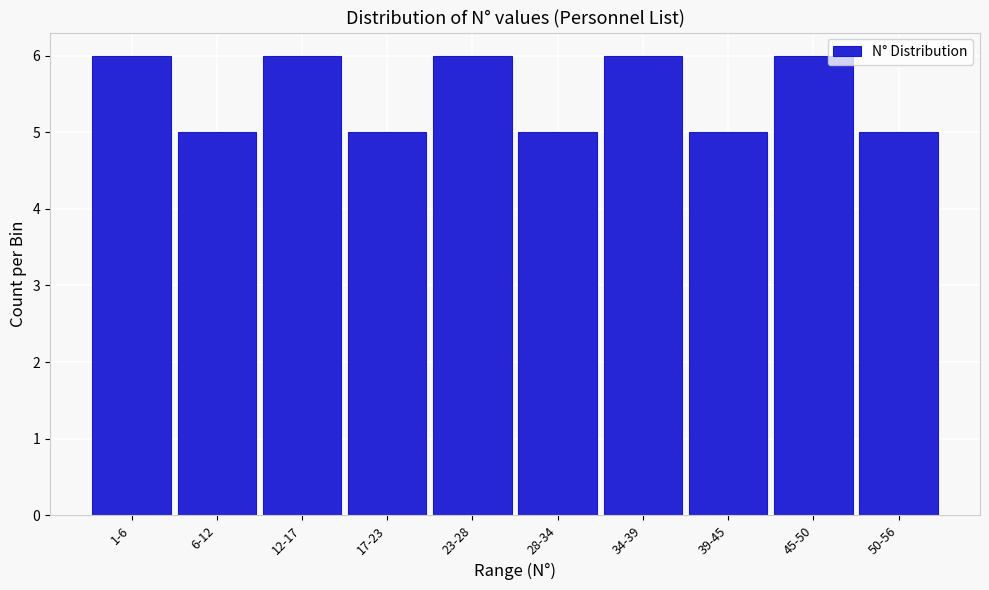

Reading left to right, transcribe all the data shown in this chart.

1-6=6	6-12=5	12-17=6	17-23=5	23-28=6	28-34=5	34-39=6	39-45=5	45-50=6	50-56=5